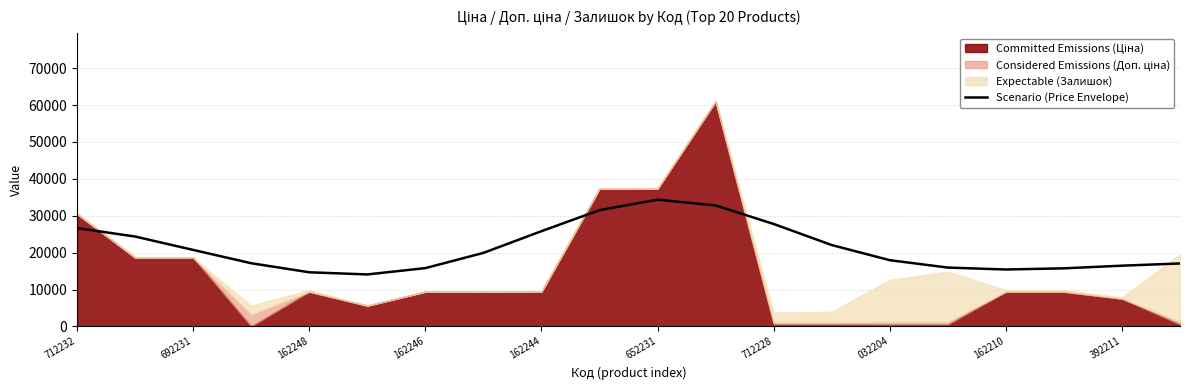

What is the lowest value of the Scenario (Price Envelope) series?

14091.3